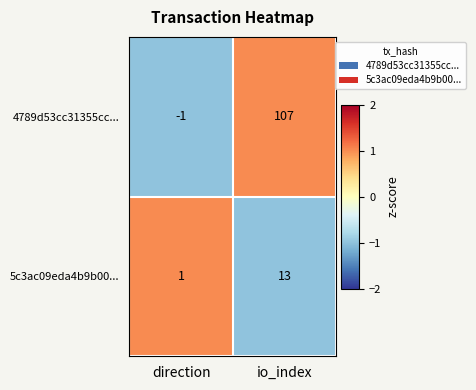

Which category has the highest value in the 4789d53cc31355cc... series?

io_index